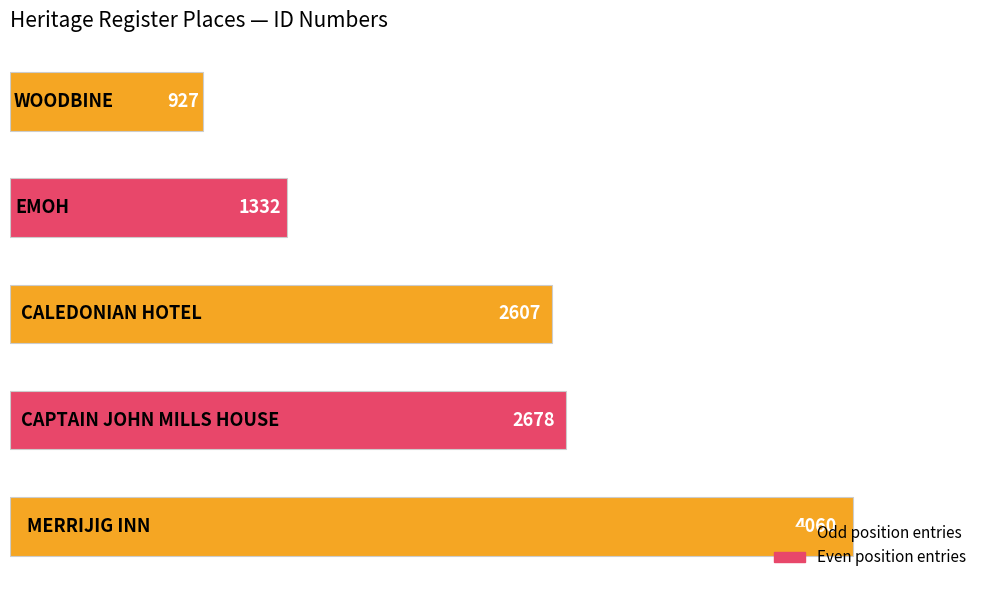

What is the greatest value displayed?

4060